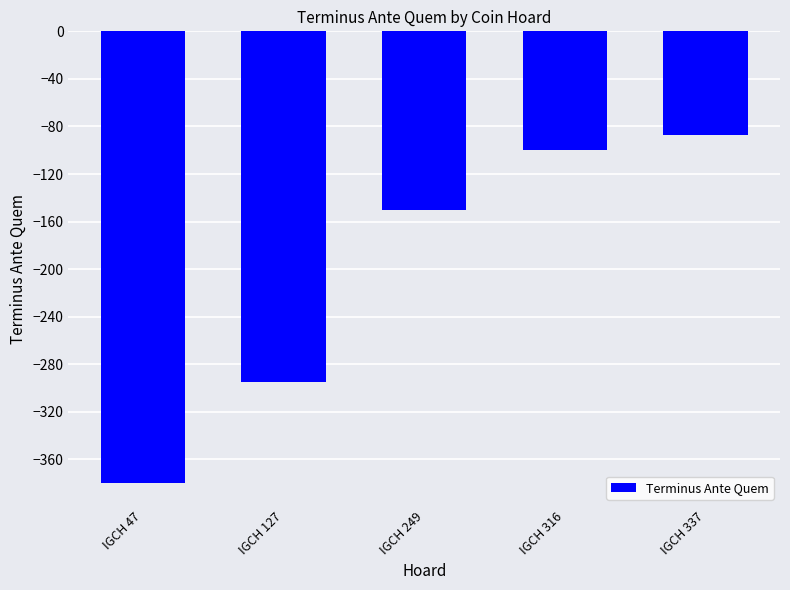

Is it true that the value at IGCH 127 is -156?

False